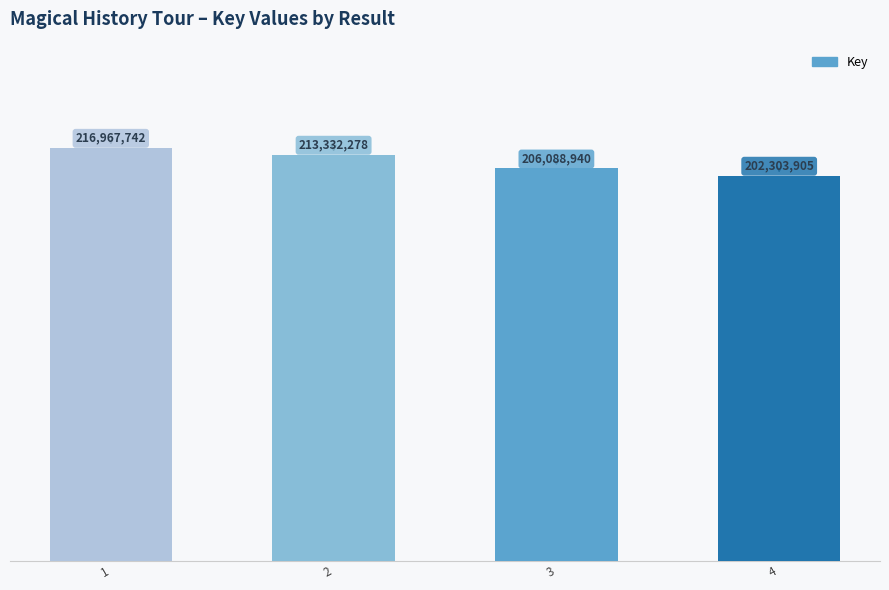

What is the value of the 2nd bar from the left?

213332278